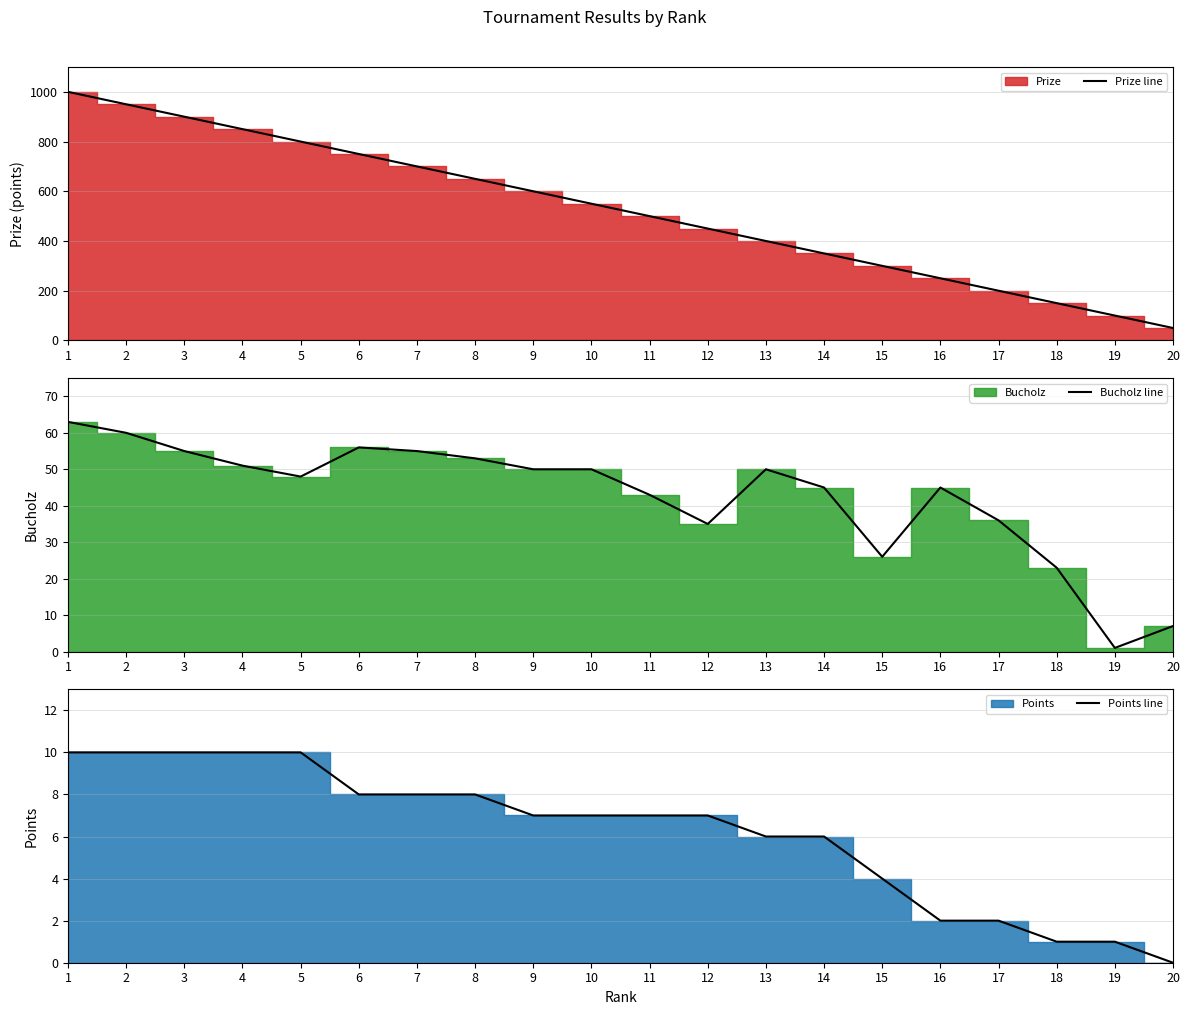

Which series changed the most between 12 and 20?

Prize line